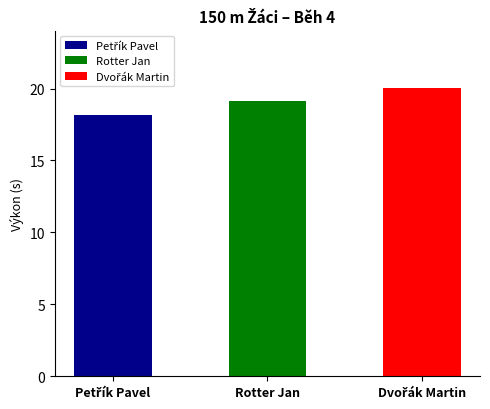

Reading right to left, list all the values displayed in this chart.

Dvořák Martin=20.0	Rotter Jan=19.1	Petřík Pavel=18.2